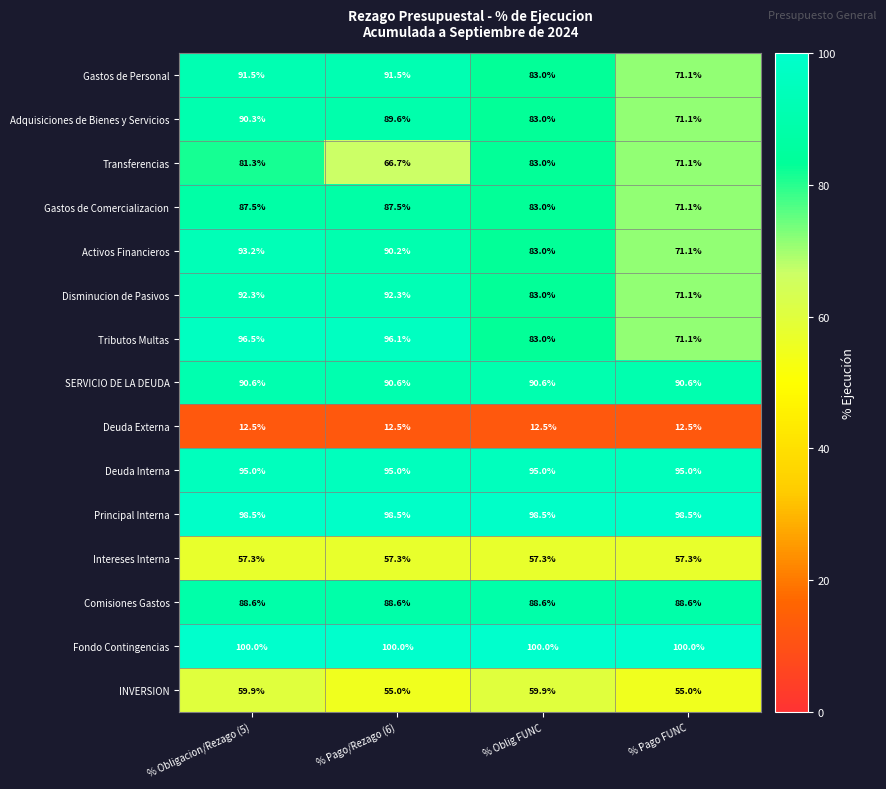

Read the Intereses Interna value at % Obligacion/Rezago (5).

57.3